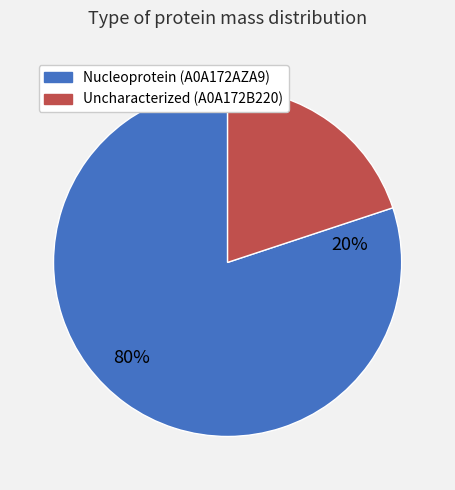

To the nearest percent, what is the average slice percentage?

50%